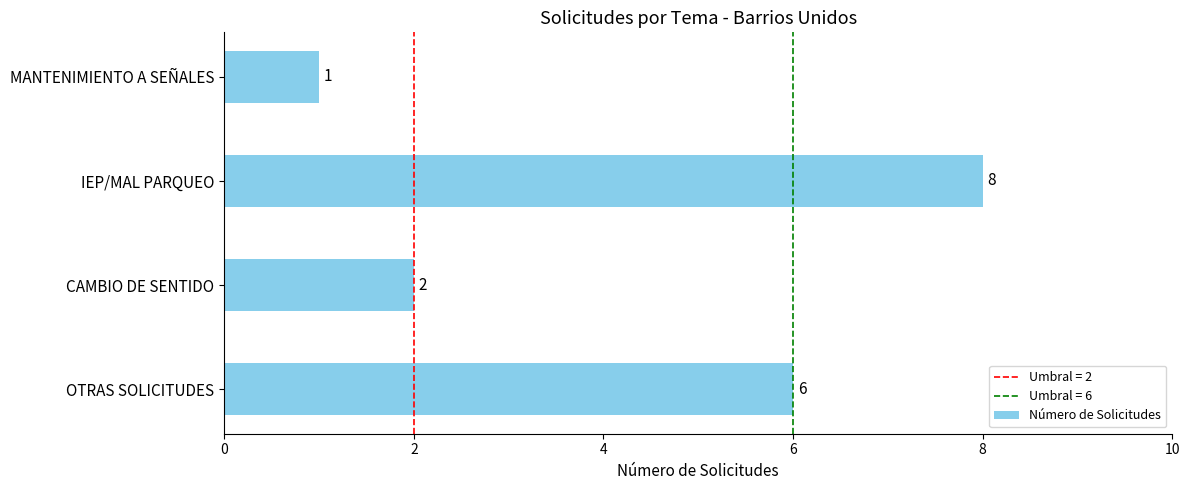

How many data points does each series have?

4